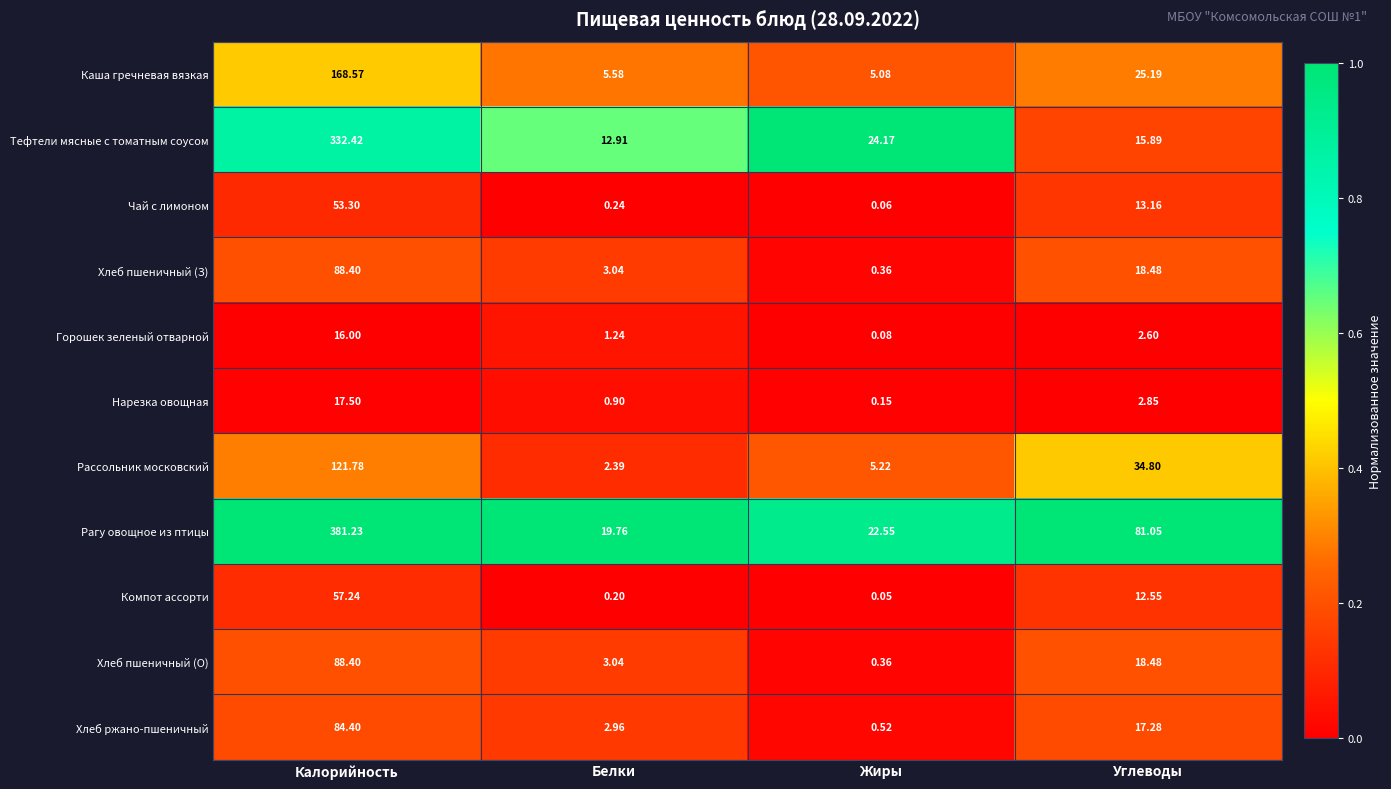

At how many categories does at least one series exceed 0?

4